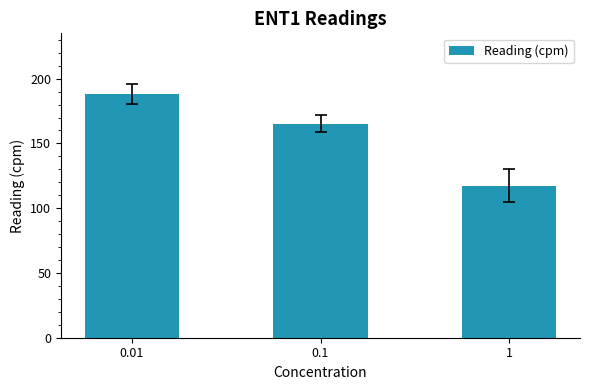

What is the smallest value displayed?

117.3